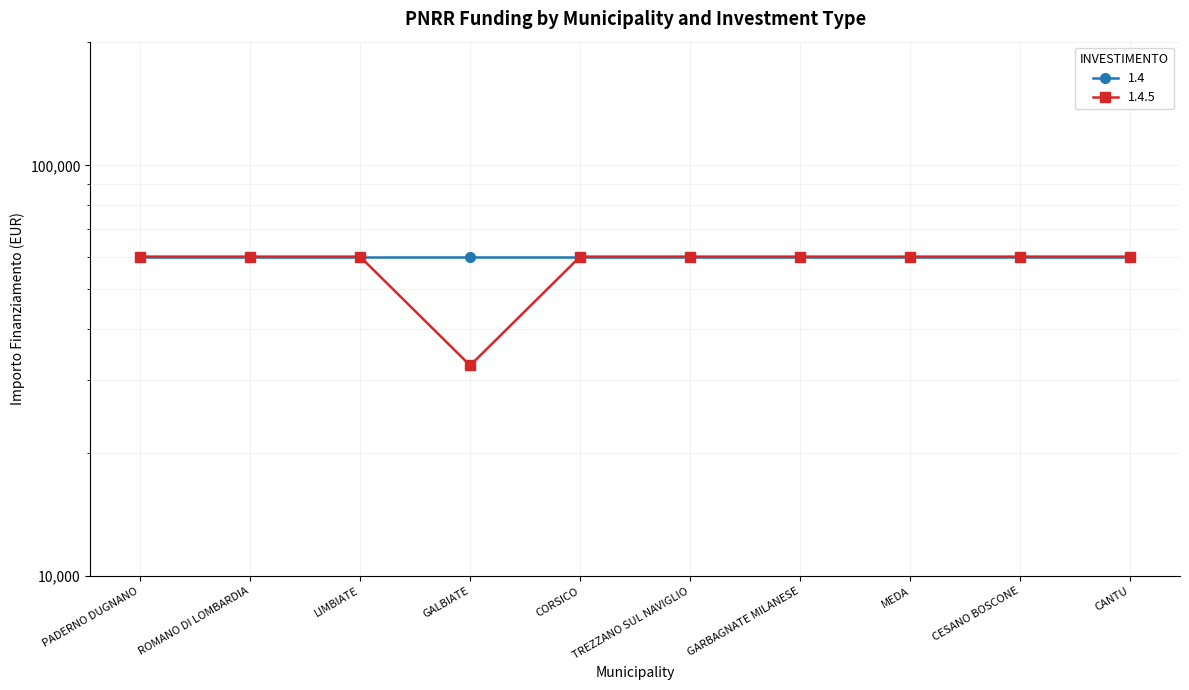

What is the minimum value shown in the chart?

32589